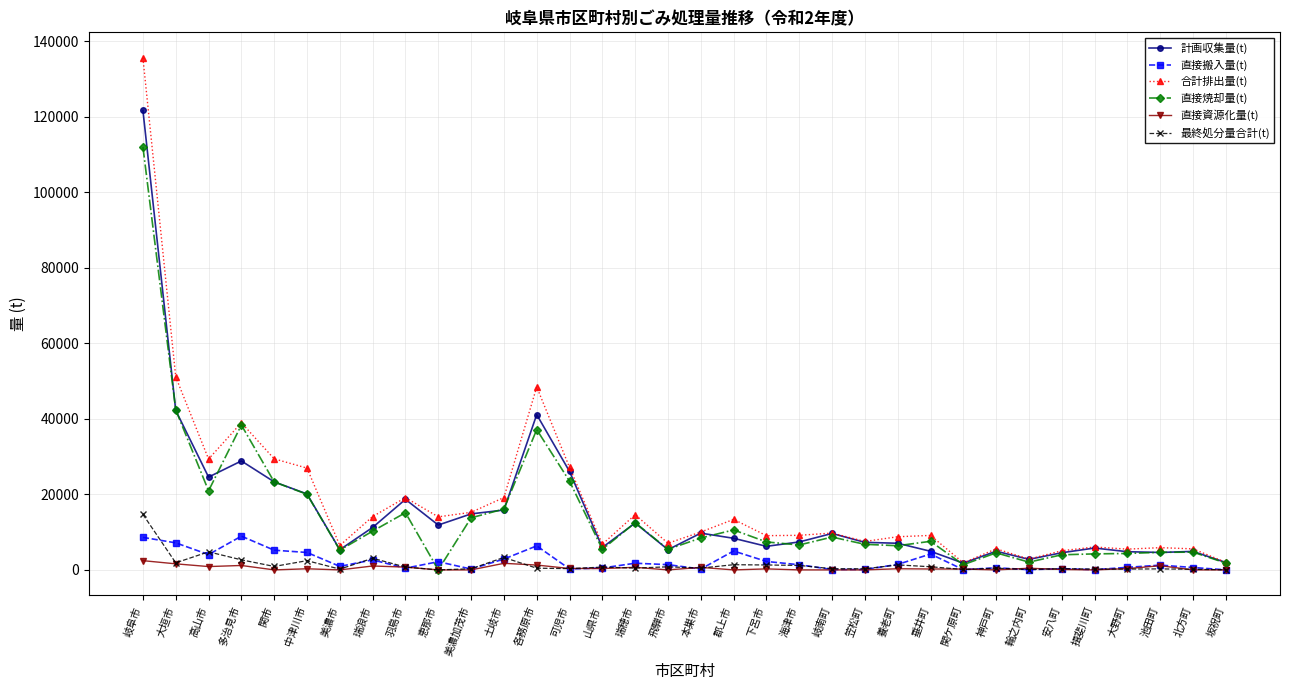

Which series has the widest spread of values?

合計排出量(t)